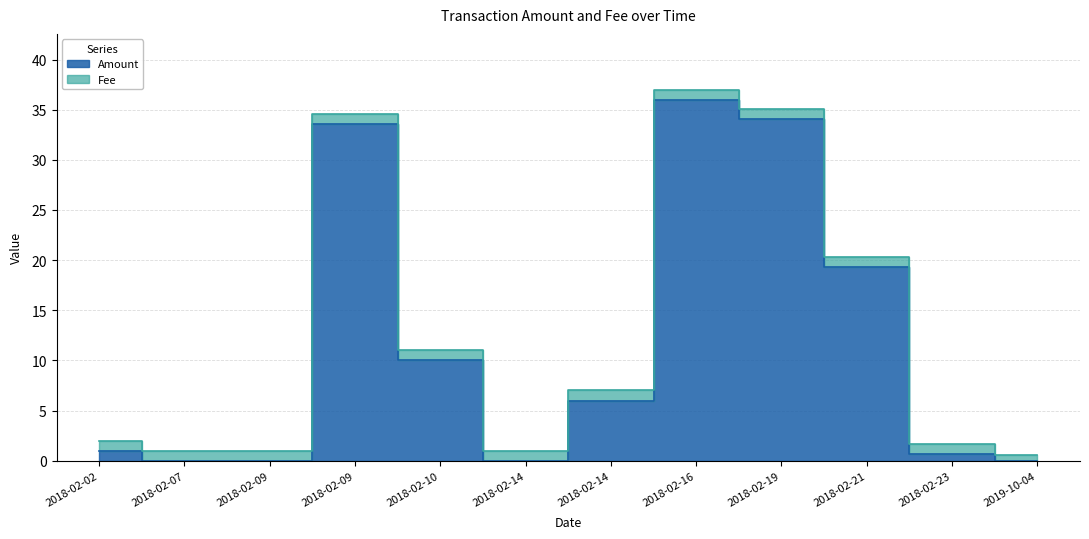

Where does the data first go above 6?

2018-02-09